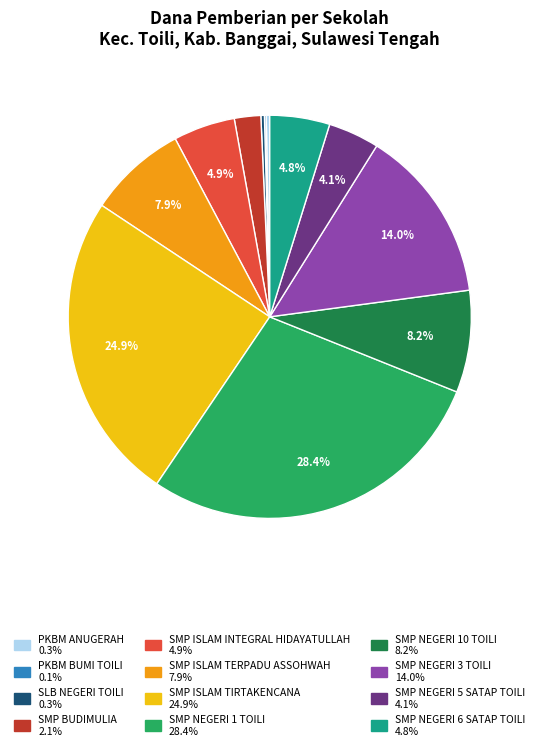

Is SMP NEGERI 3 TOILI the majority of the pie?

No